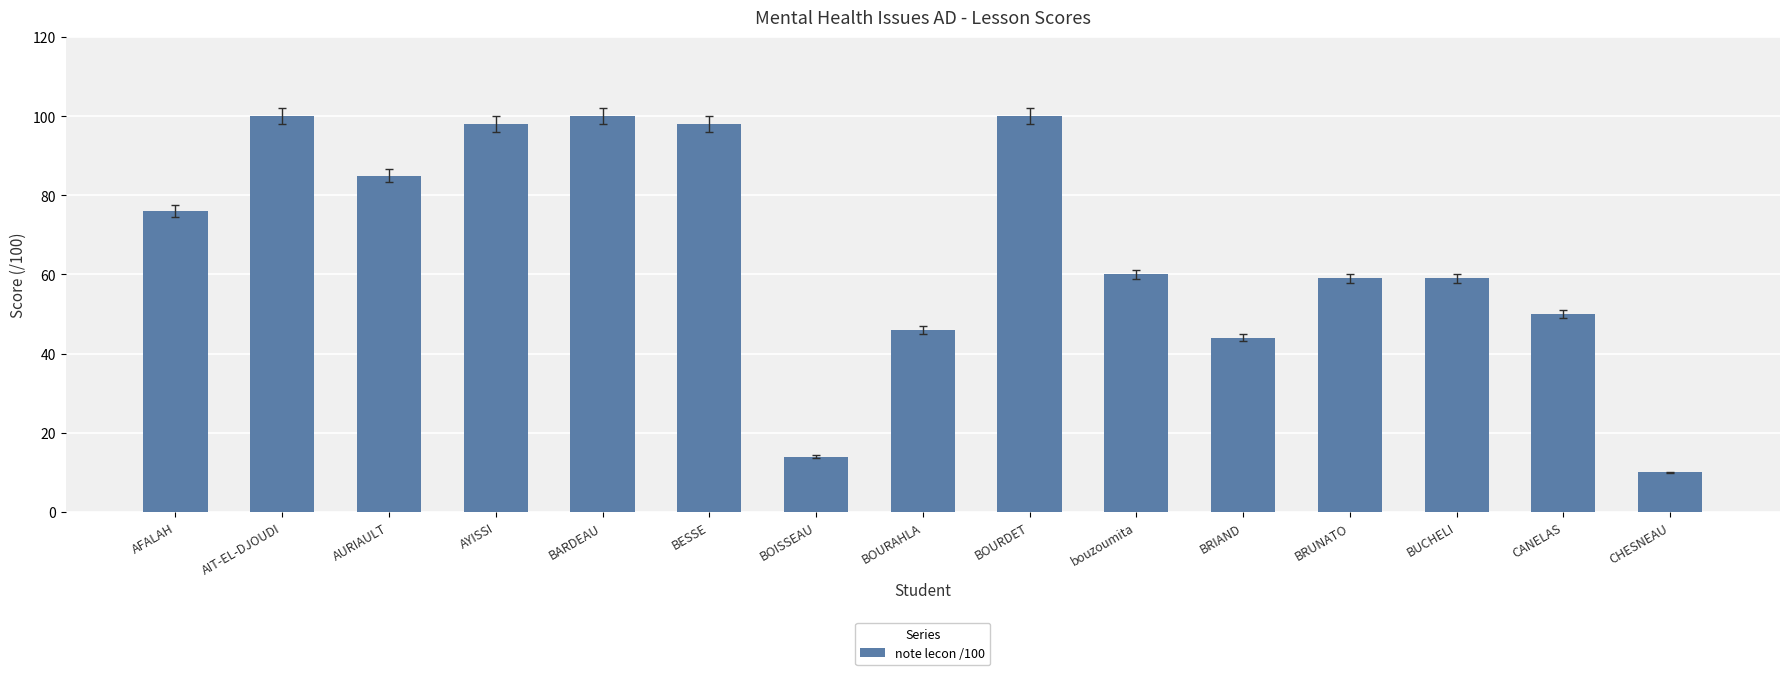

Reading left to right, list all the values displayed in this chart.

76	100	85	98	100	98	14	46	100	60	44	59	59	50	10